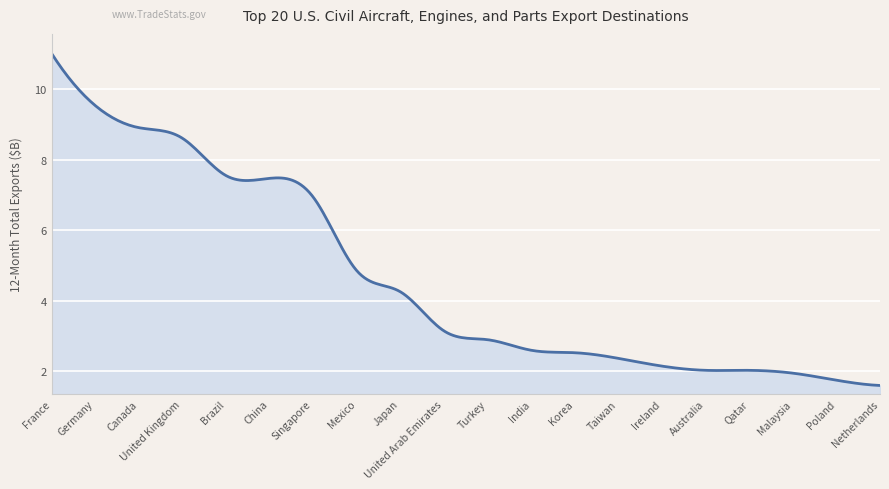

Rank the categories by value from highest to lowest.

France, Germany, Canada, United Kingdom, Brazil, China, Singapore, Mexico, Japan, United Arab Emirates, Turkey, India, Korea, Taiwan, Ireland, Australia, Qatar, Malaysia, Poland, Netherlands